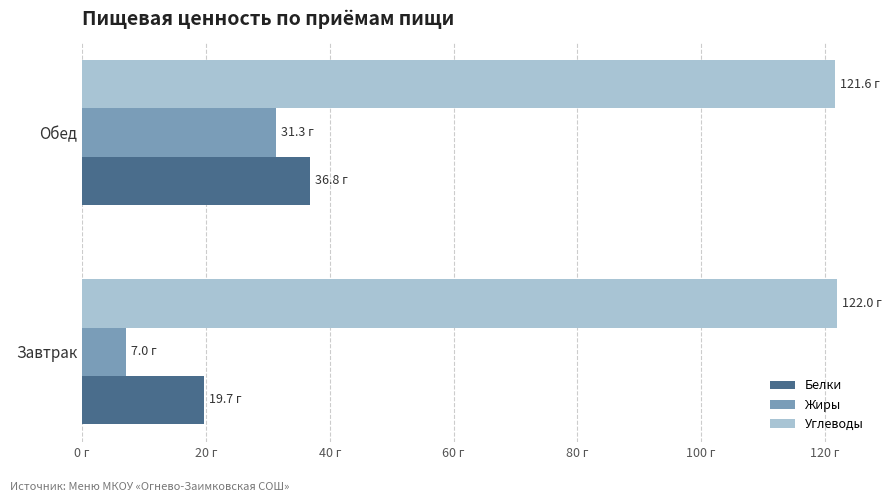

What are all the series names shown in the legend?

Белки, Жиры, Углеводы